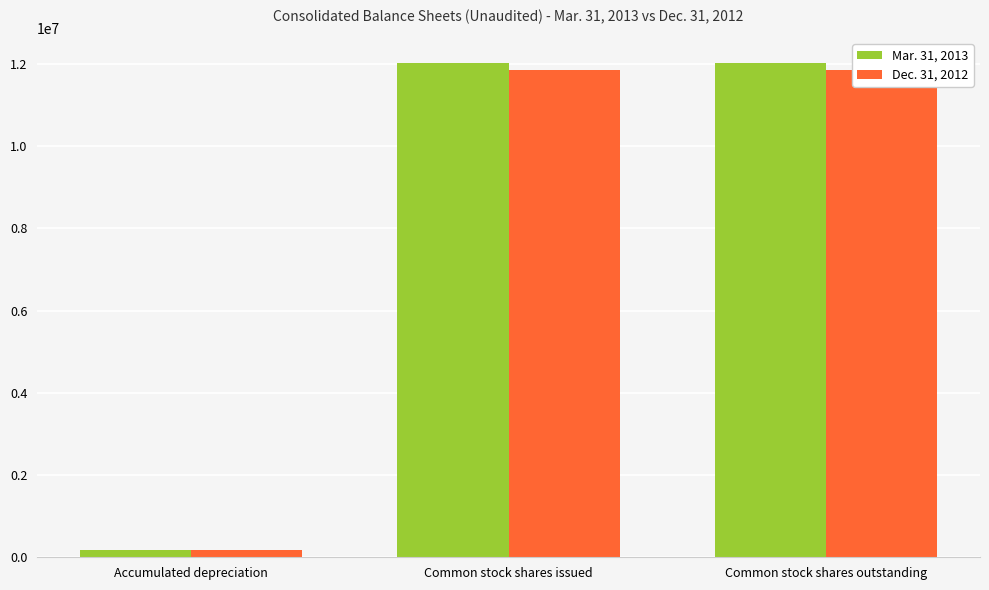

What is the sum of all Dec. 31, 2012 values?

23879559